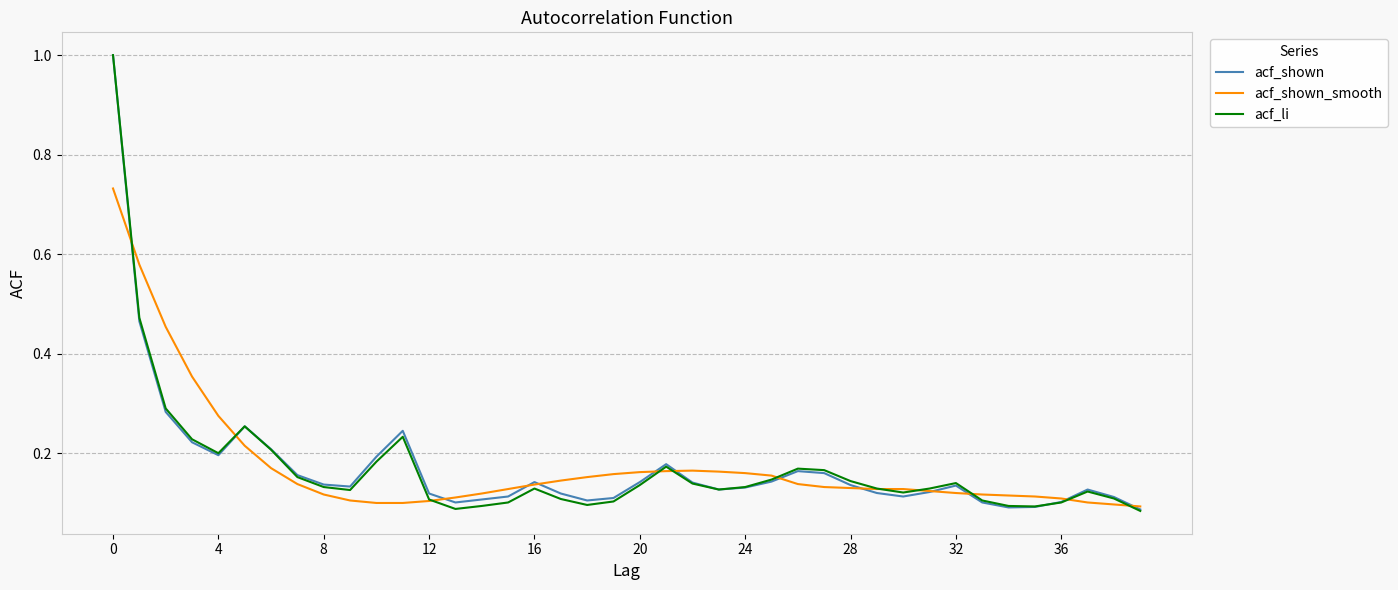

Is this an area chart (filled region under the line)?

No